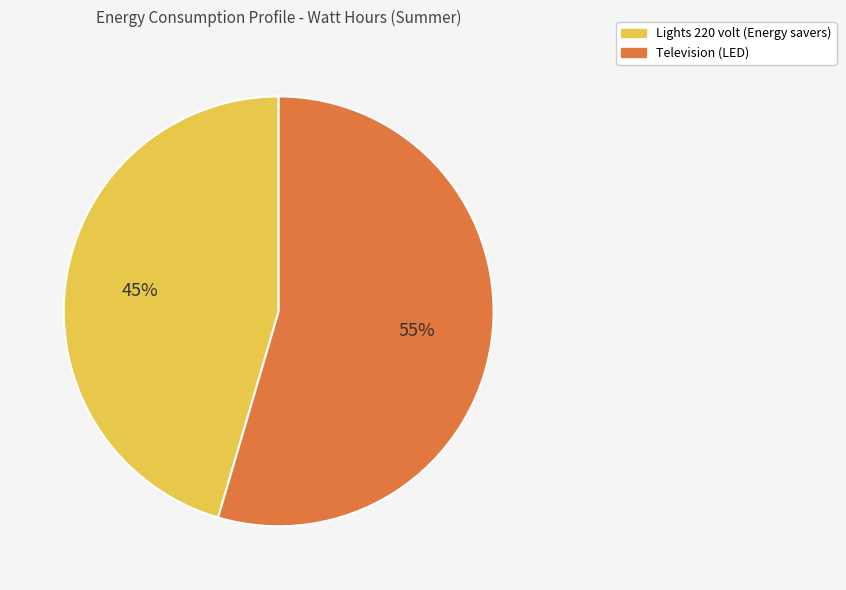

Between Television (LED) and Lights 220 volt (Energy savers), which is larger?

Television (LED)